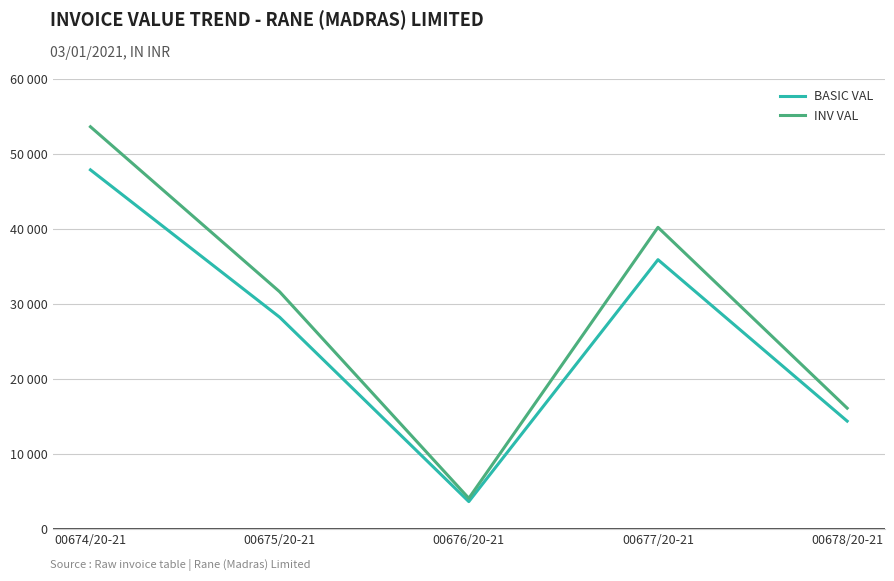

The value of INV VAL at 00674/20-21 is 53634.6. True or false?

True